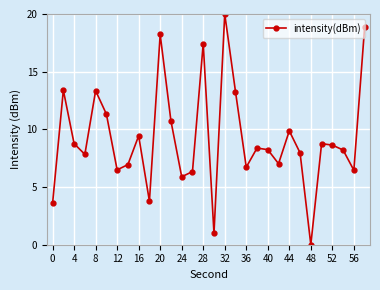

What is the greatest value displayed?

20.0